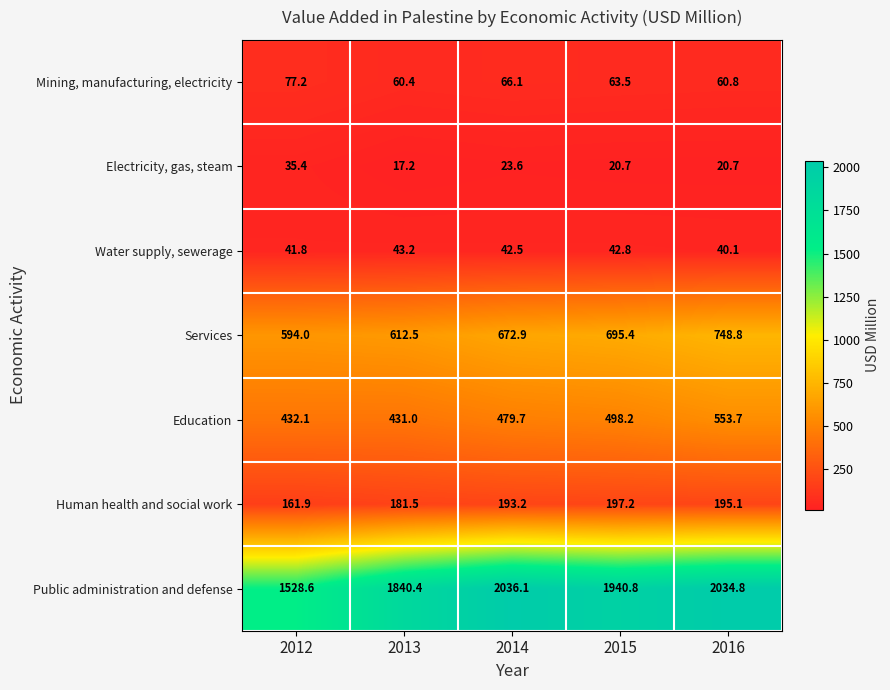

Where is Education nearest to the value 492?

2015